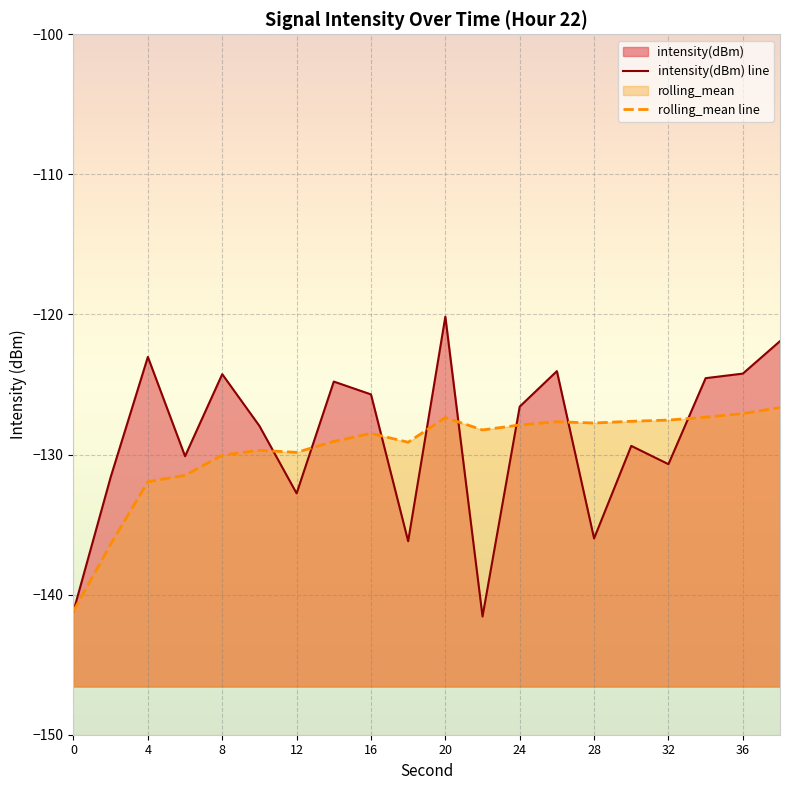

What is the sum of the rolling_mean values at 4 and 32?

-259.5